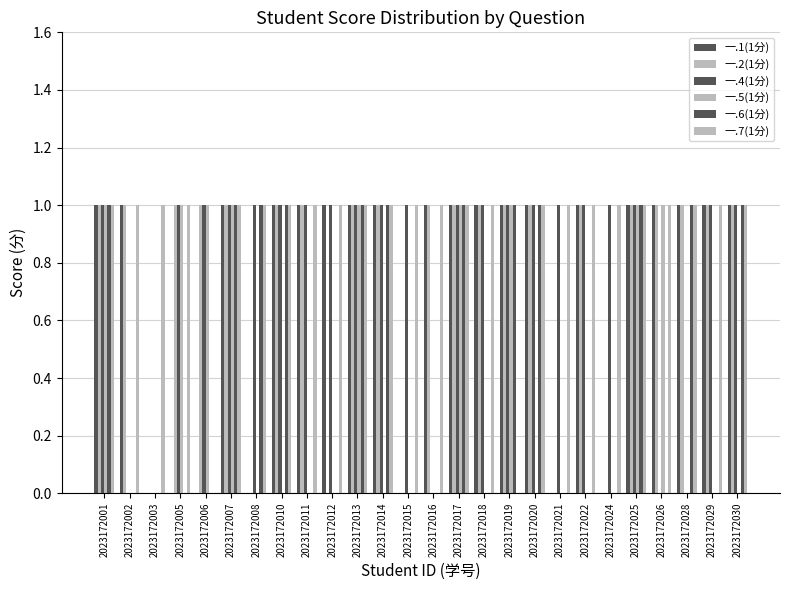

Which series has the largest total across all categories?

一.7(1分)